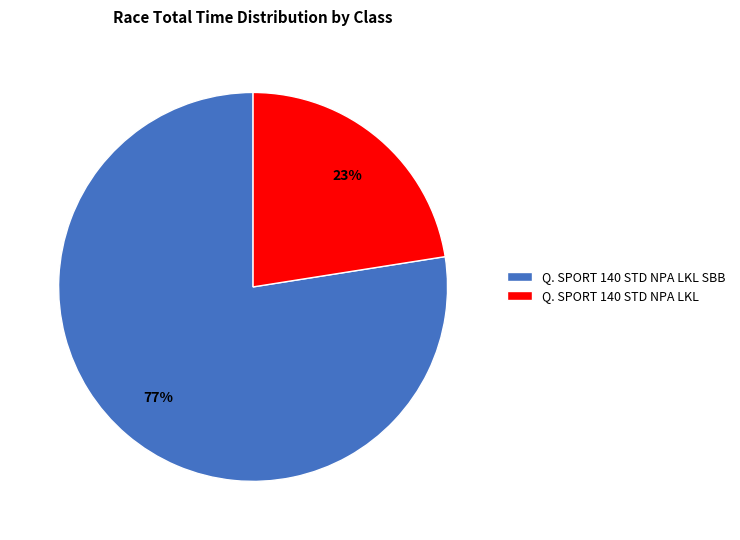

How many slices are in this pie chart?

2